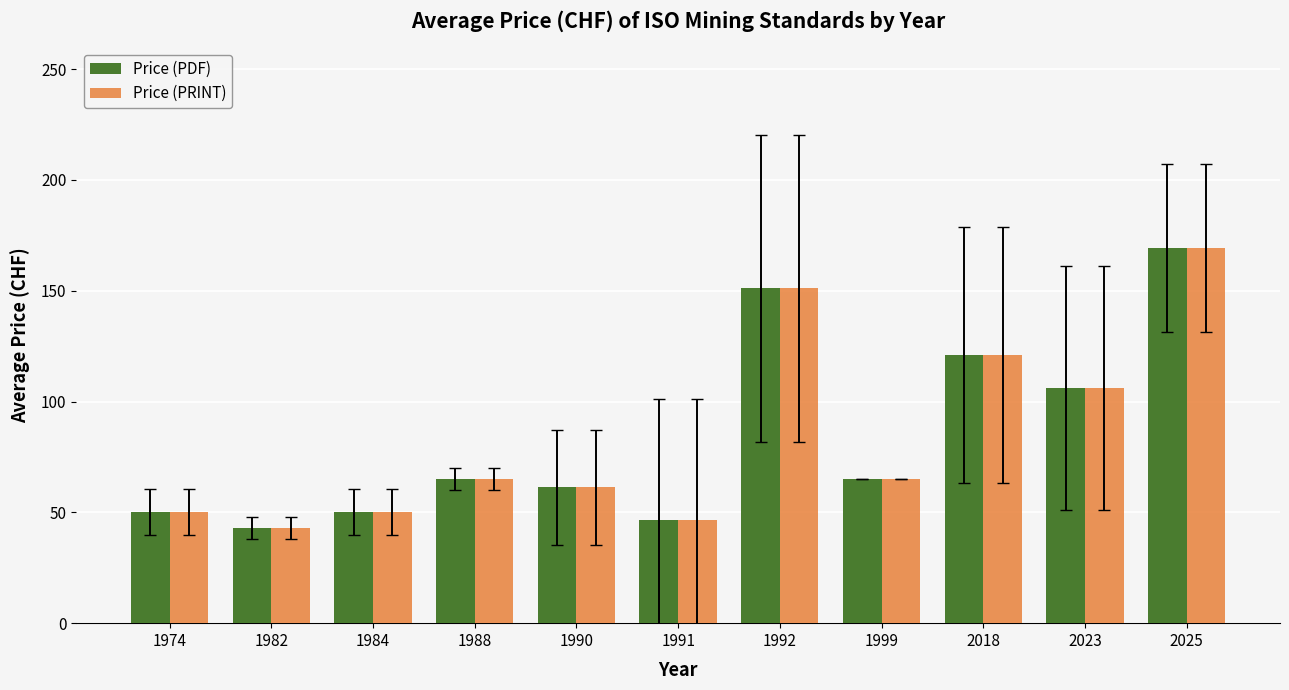

What is the maximum value shown in the chart?

169.3